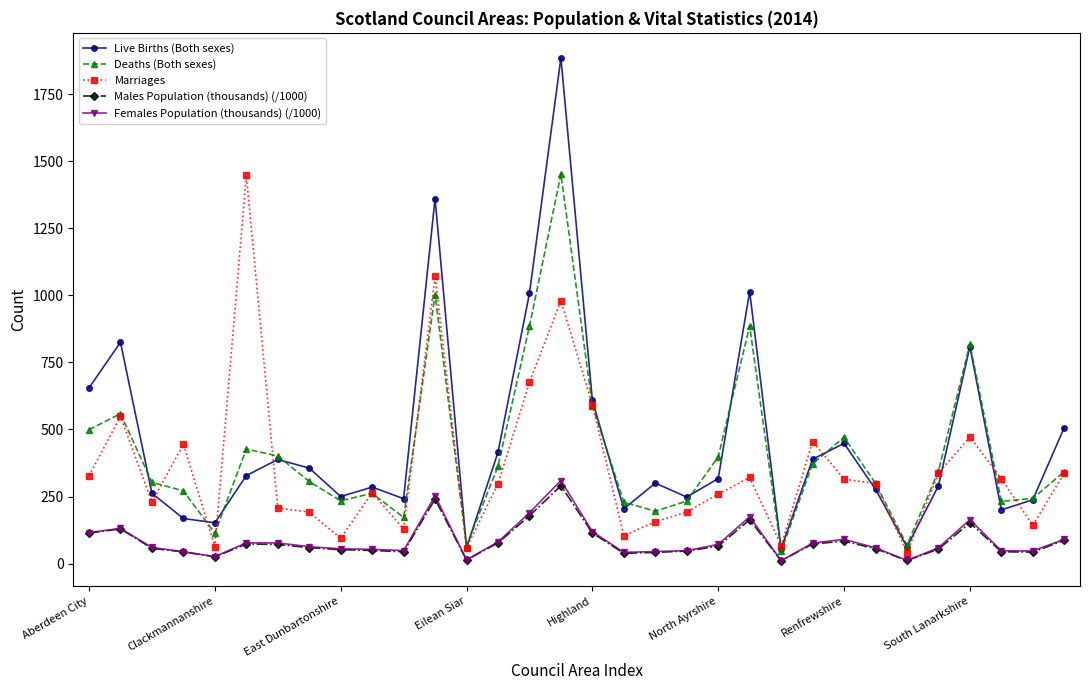

True or false: Females Population (thousands) (/1000) has more than 0 interior local peaks.

True